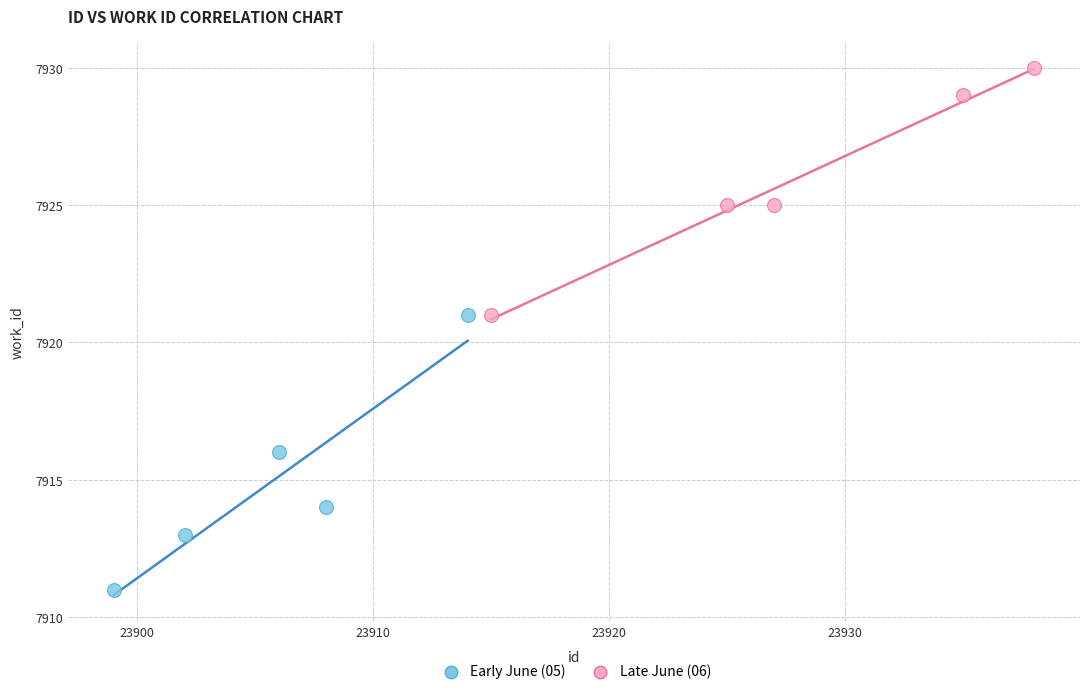

Which series contains the highest Y value?

Late June (06)